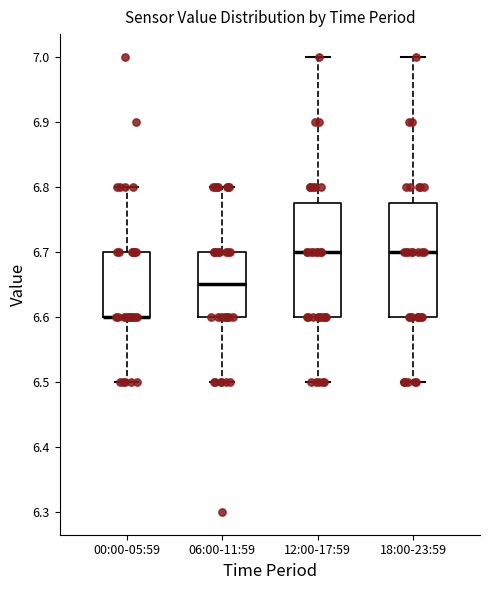

Reading left to right, transcribe this box plot: for each box, give where its median line is, the range the box spans, and where its two whiskers end, as read against the y-axis. The values are not printed on the chart, so give them approximately, as read against the axis.

00:00-05:59: median 6.60 (drawn on the box's lower edge), box 6.60 to 6.70, whiskers 6.50 to 6.80
06:00-11:59: median 6.65, box 6.60 to 6.70, whiskers 6.50 to 6.80
12:00-17:59: median 6.70, box 6.60 to 6.78, whiskers 6.50 to 7.00
18:00-23:59: median 6.70, box 6.60 to 6.78, whiskers 6.50 to 7.00